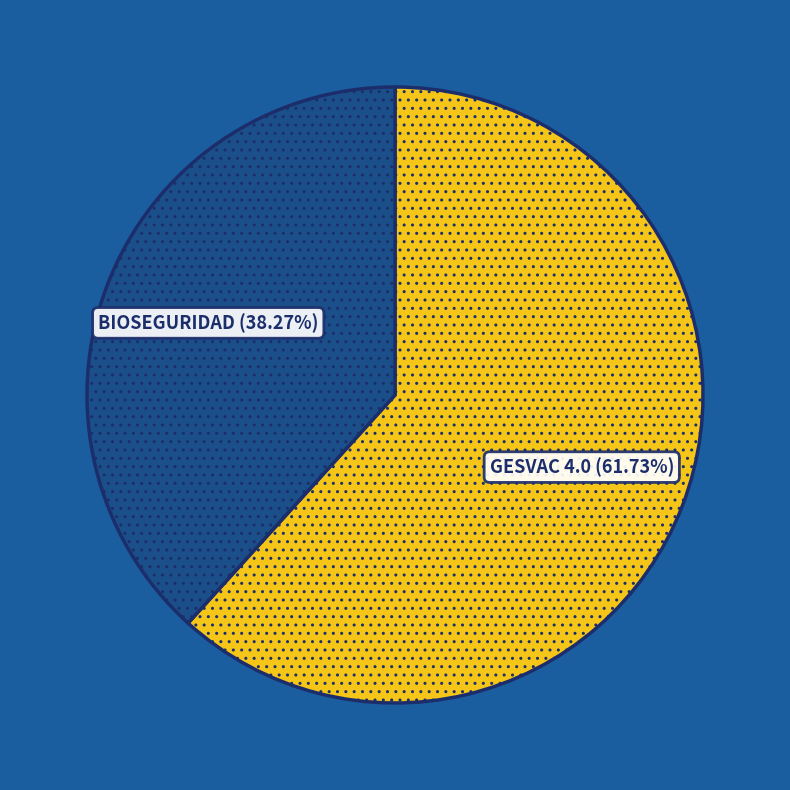

What is the ratio of the value at BIOSEGURIDAD to the value at GESVAC 4.0?

0.6